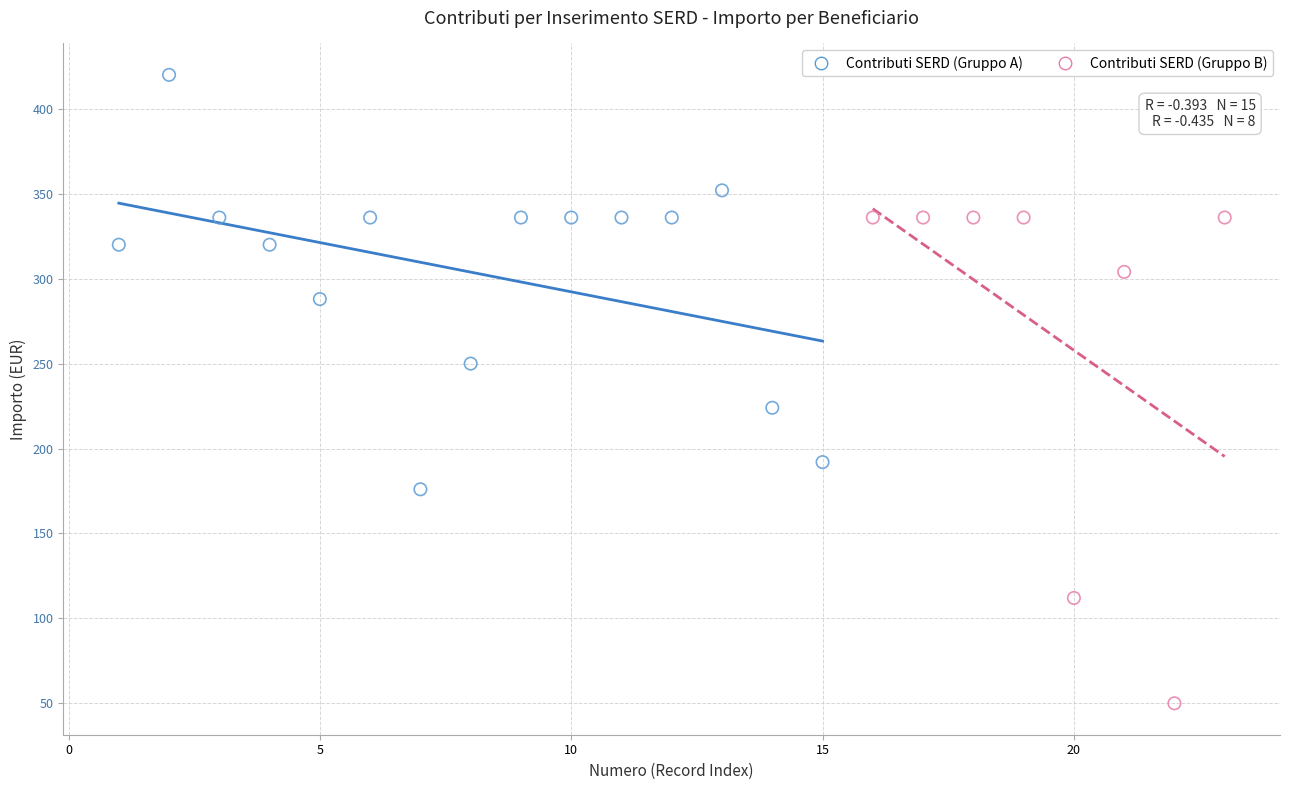

Which series contains the lowest Y value?

Contributi SERD (Gruppo B)